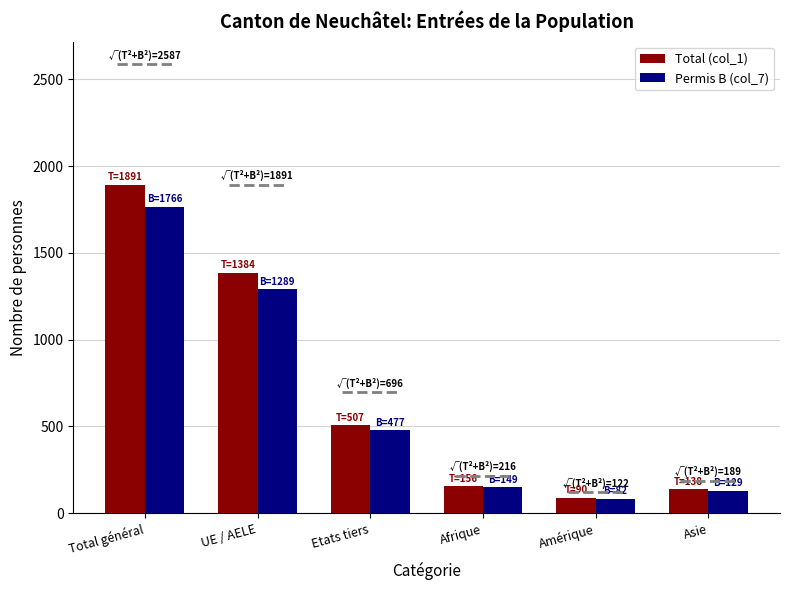

Are the bars grouped side by side (vs. stacked)?

Yes